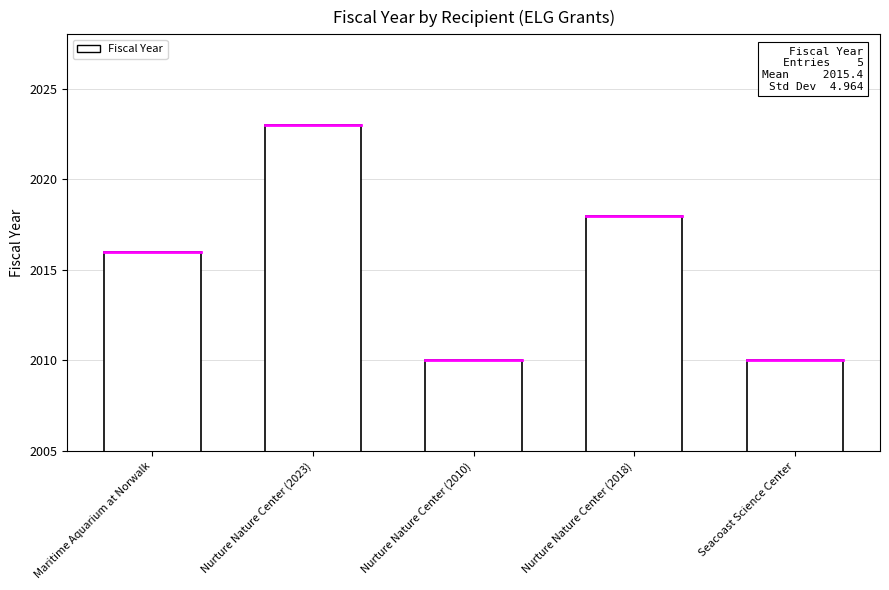

What is the change in value from Maritime Aquarium at Norwalk to Seacoast Science Center?

-6